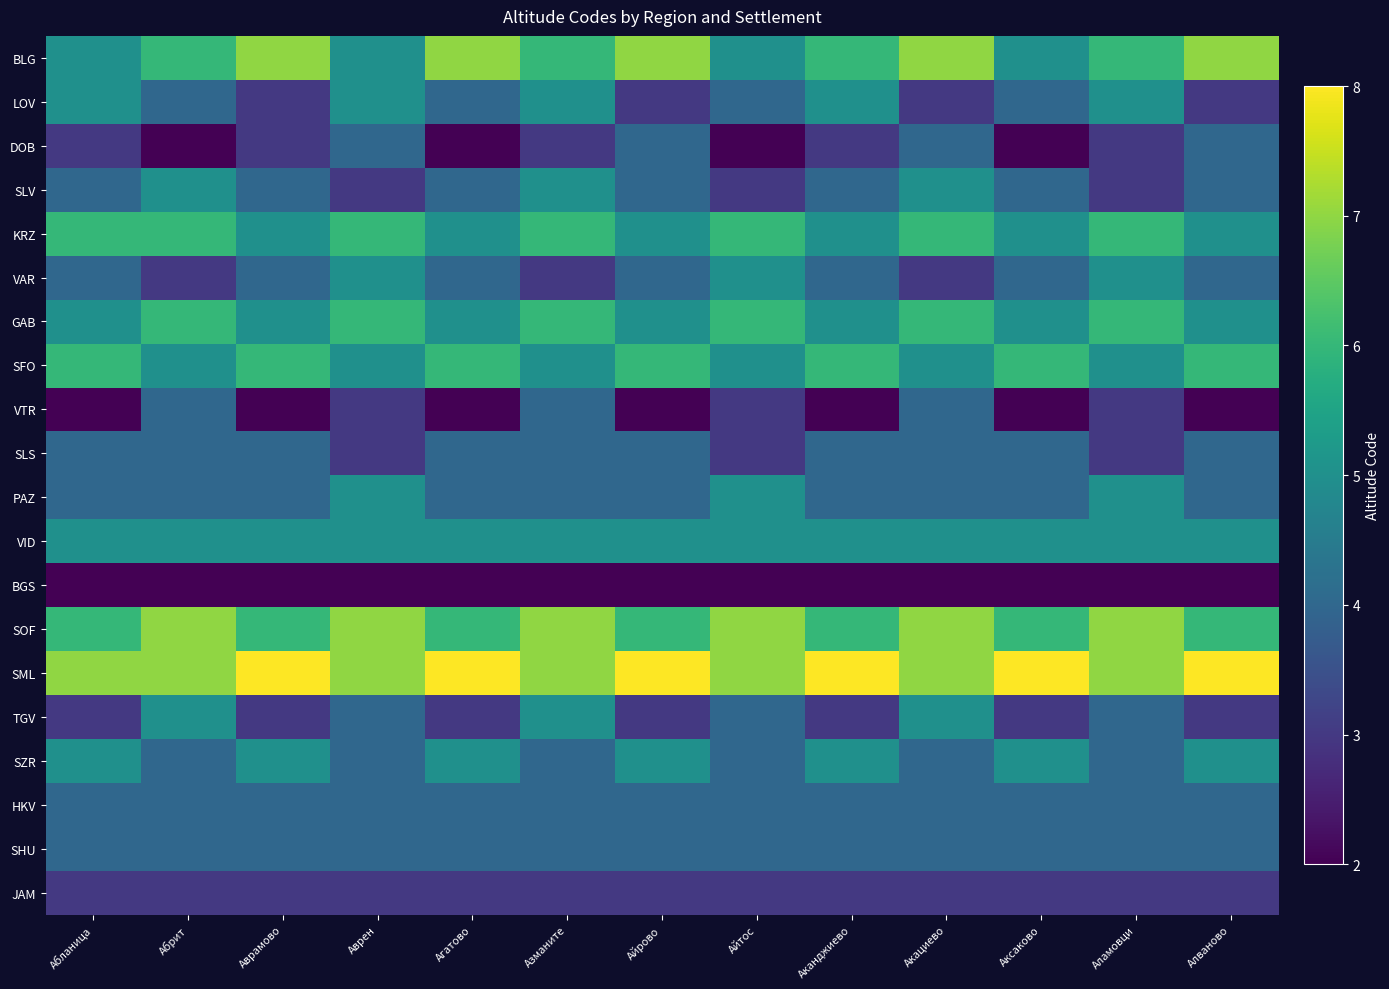

What is the spread (max minus min) of values at Аврен?

5